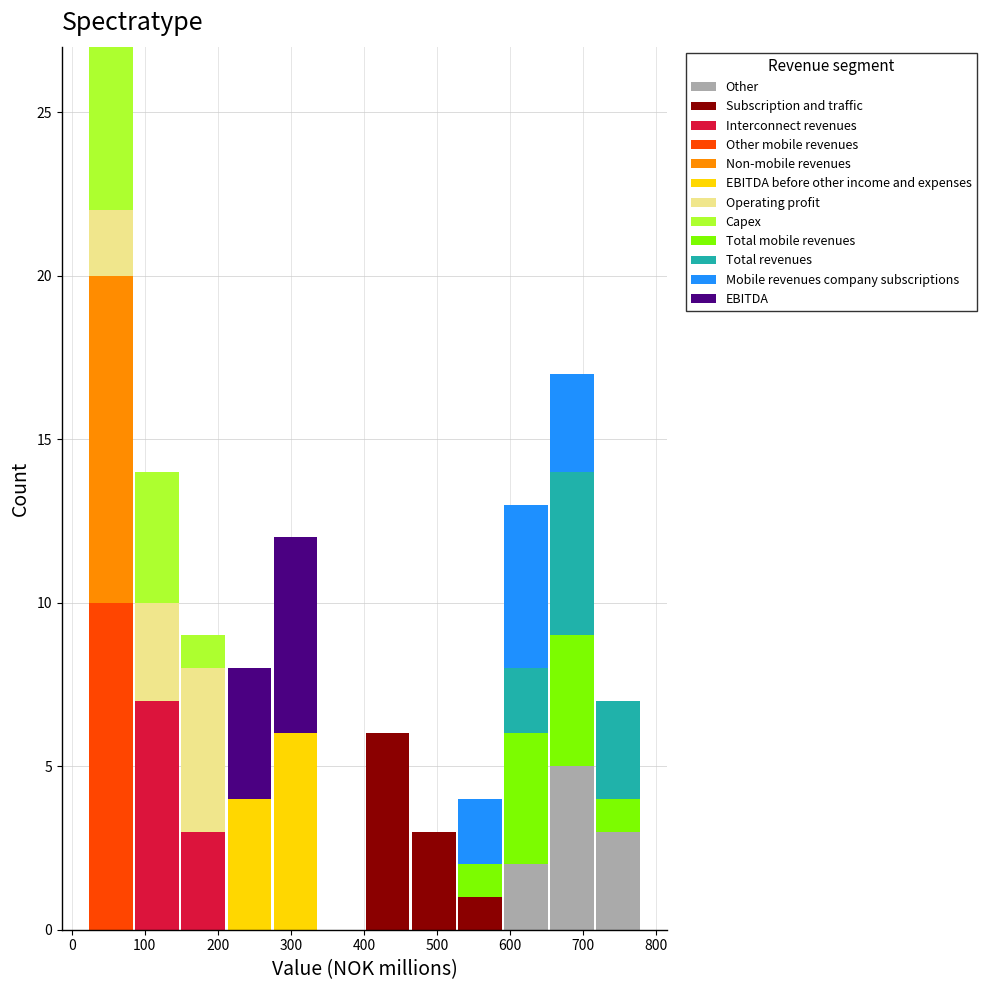

Which range on the x-axis has the tallest stacked bar (by total height)?

20 to 90